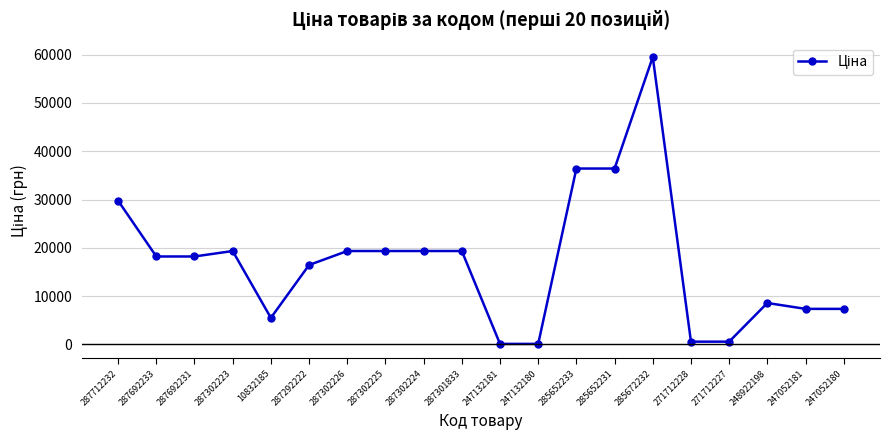

At which label is the value closest to 29816?

287712232